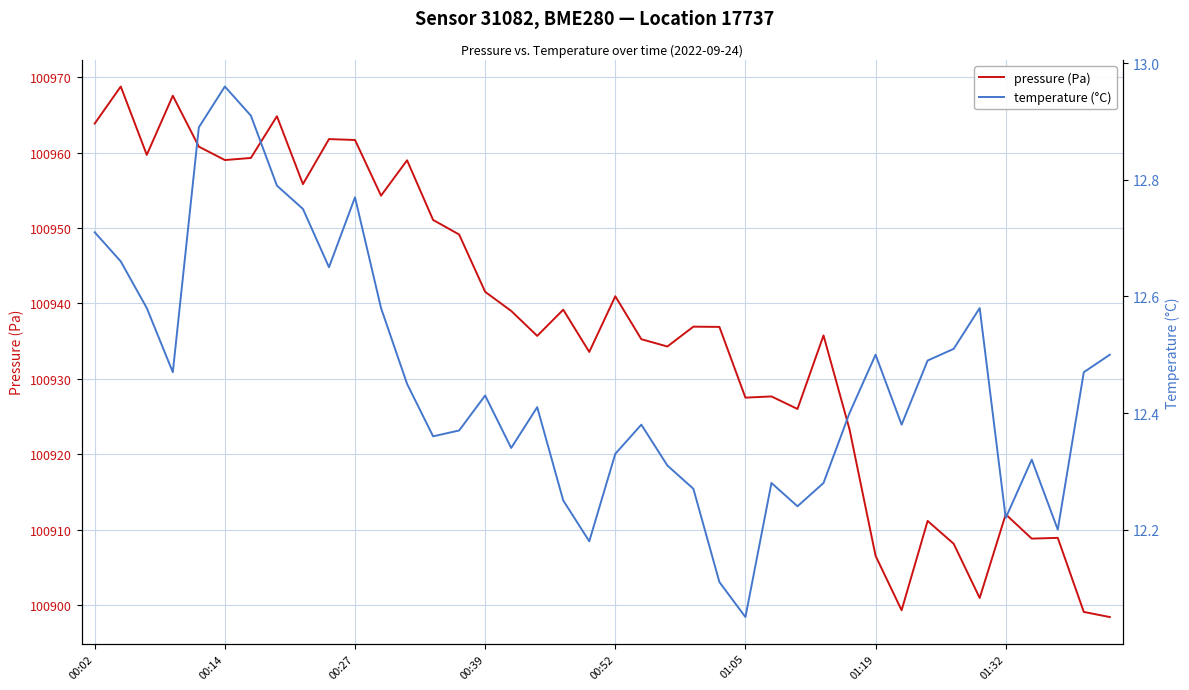

What is the difference between the second highest and minimum values in the temperature (°C) series?

0.9